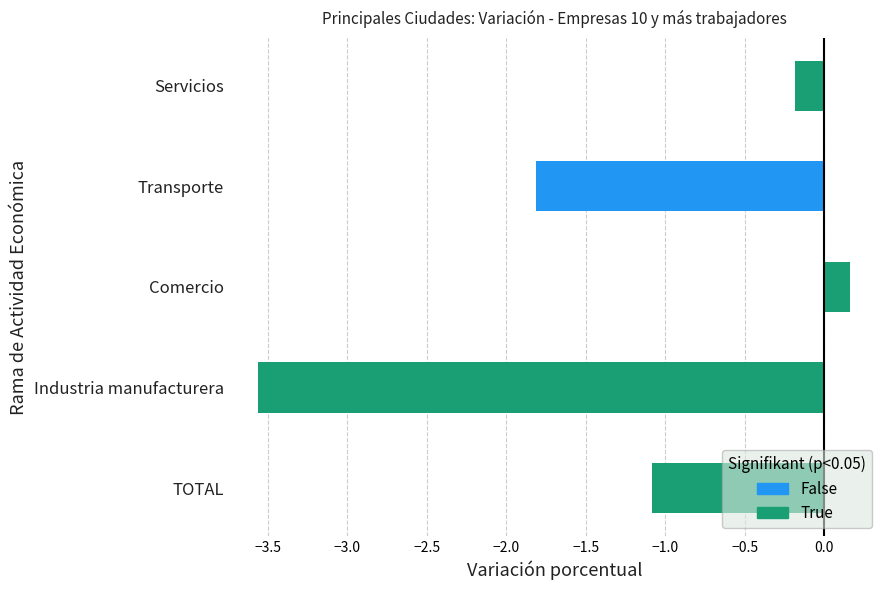

Where is the data nearest to the value -1?

TOTAL